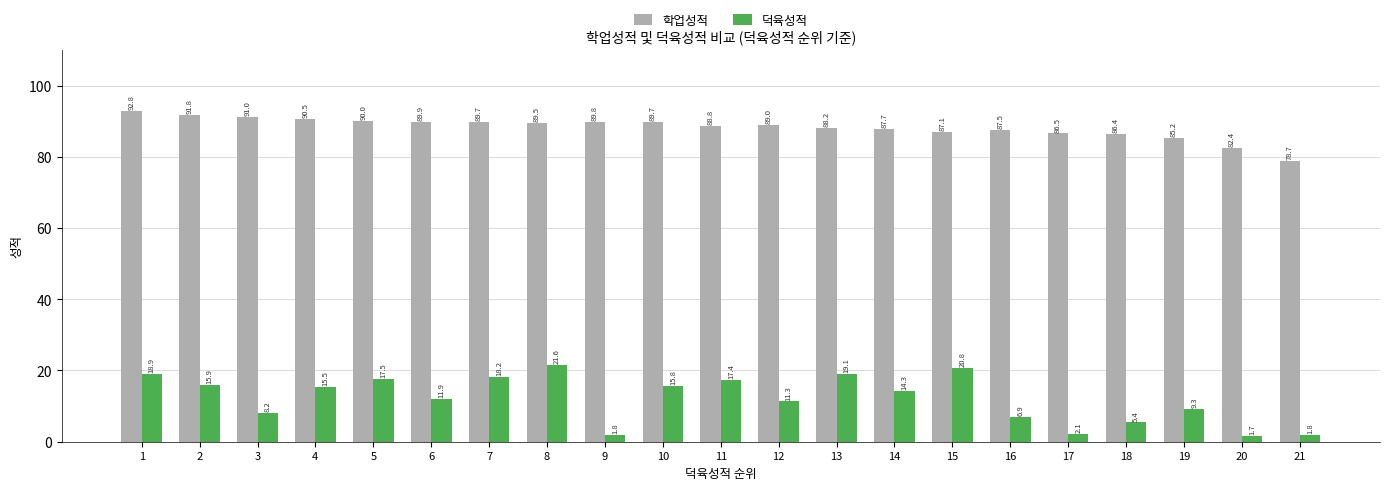

True or false: 학업성적 has a value of 86.4 at 18.

True